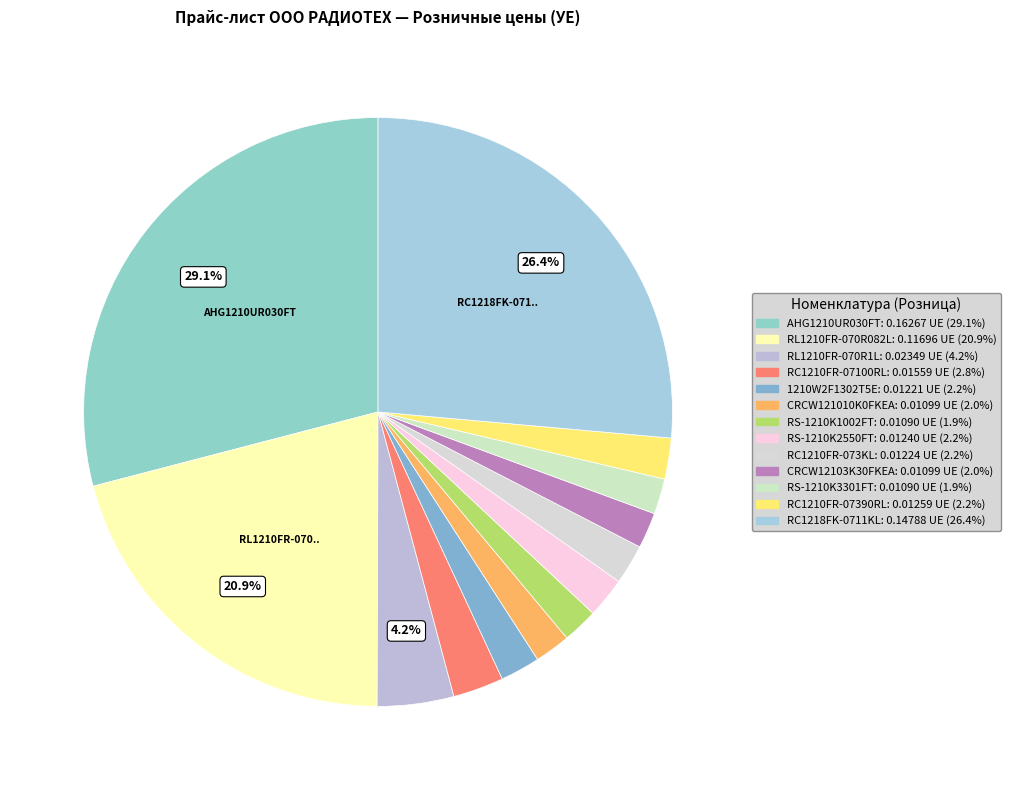

Which slice is the largest?

AHG1210UR030FT